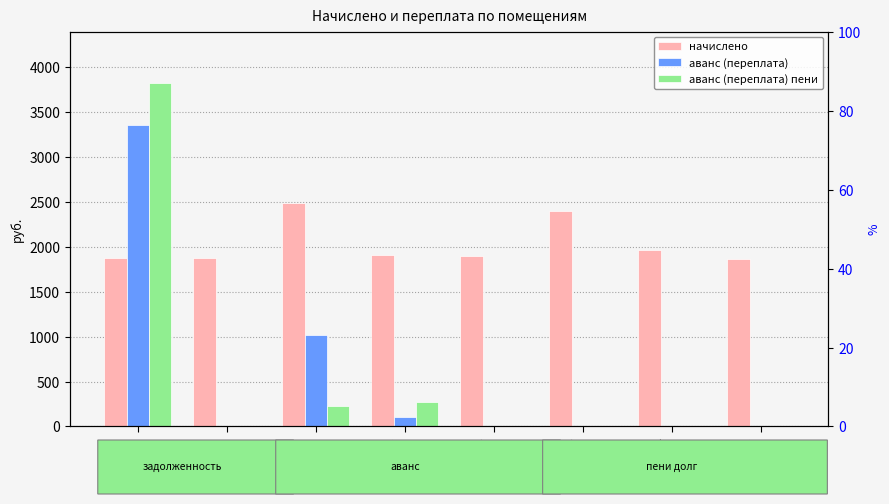

At which category is the sum across all series the highest?

1